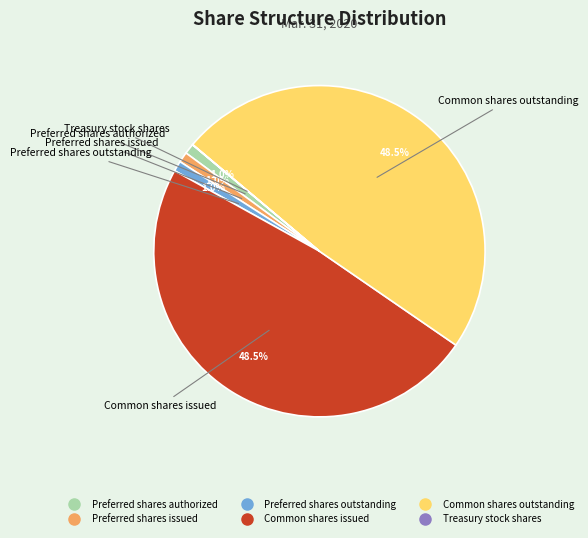

How much of the chart is everything except Preferred shares authorized?

99.0%